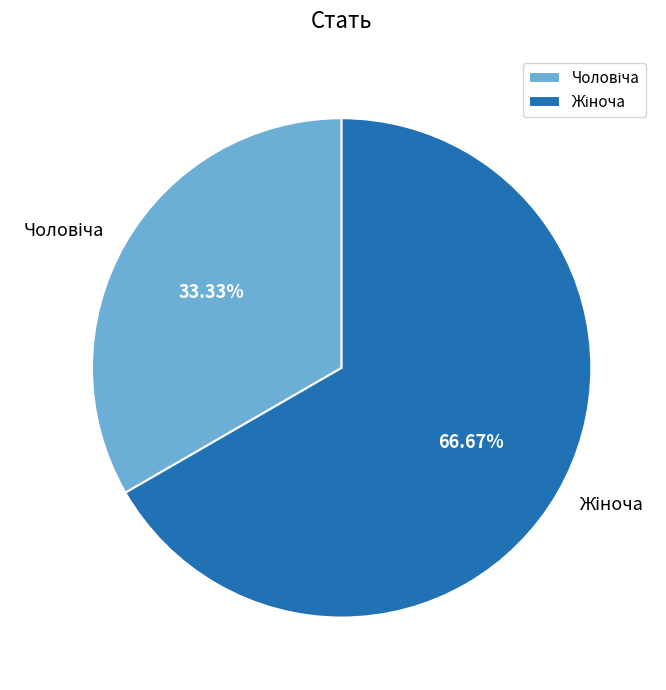

Does any single category account for the majority?

Yes